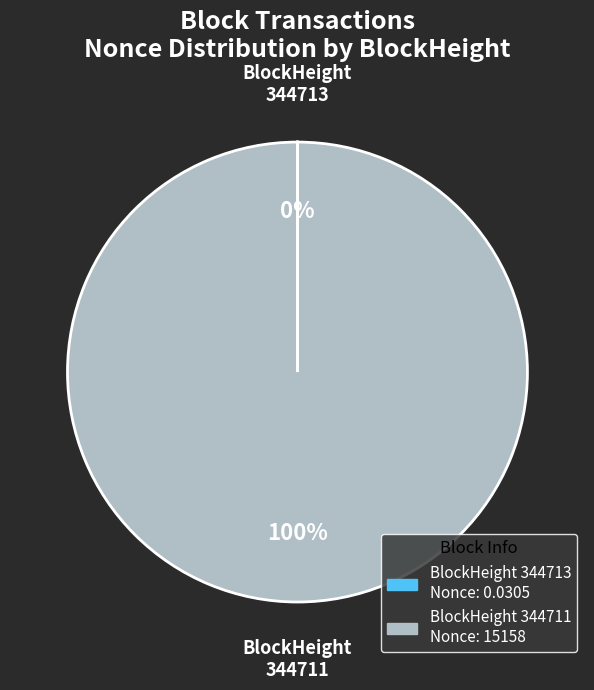

Is there any slice that represents more than half of the pie?

Yes